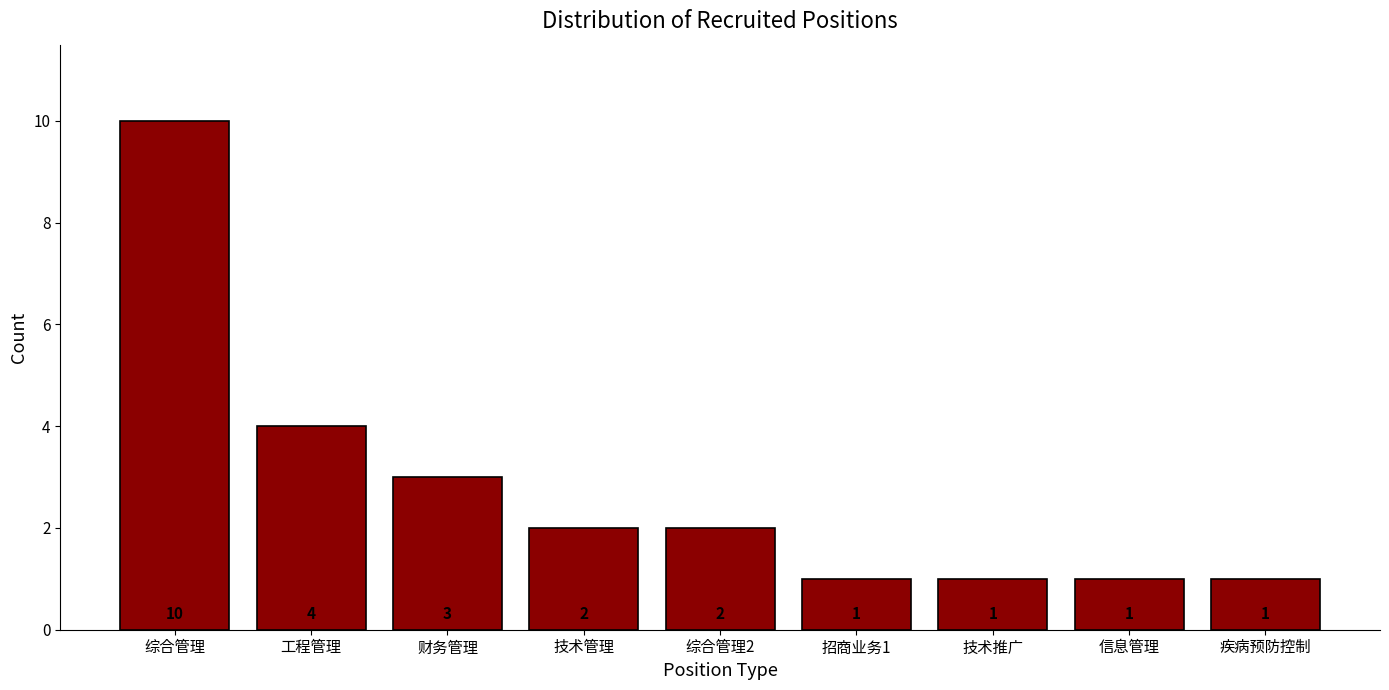

Reading left to right, what are all the values shown in this chart?

10	4	3	2	2	1	1	1	1